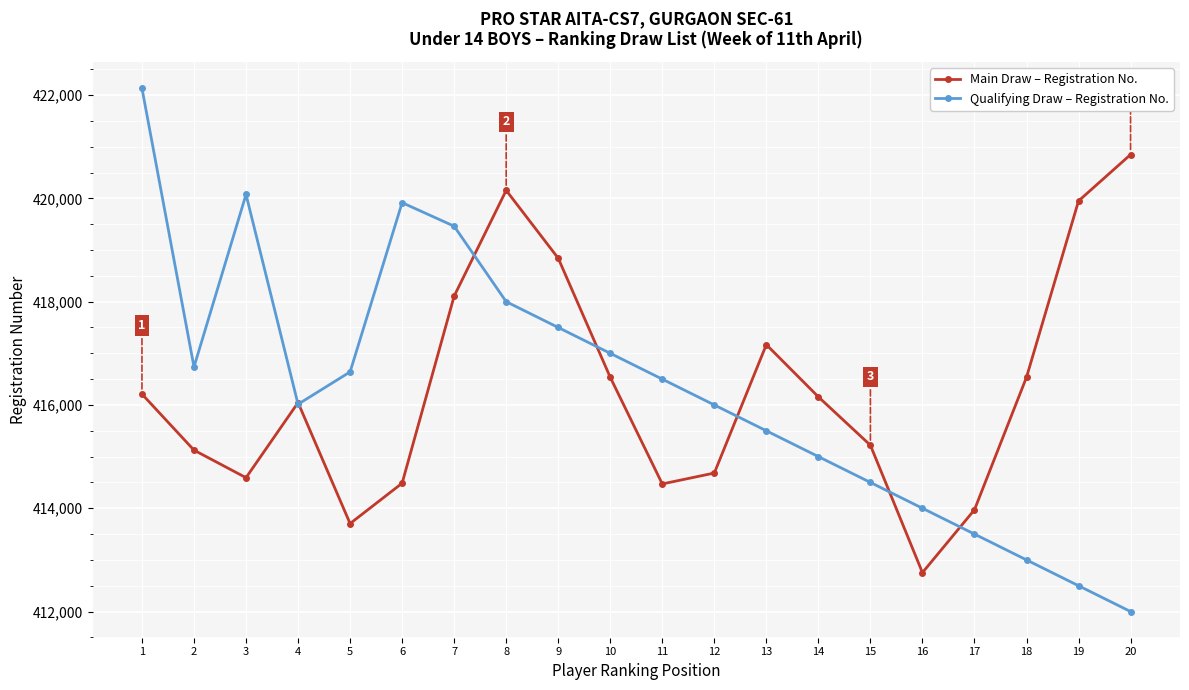

At which category is the sum across all series the highest?

1